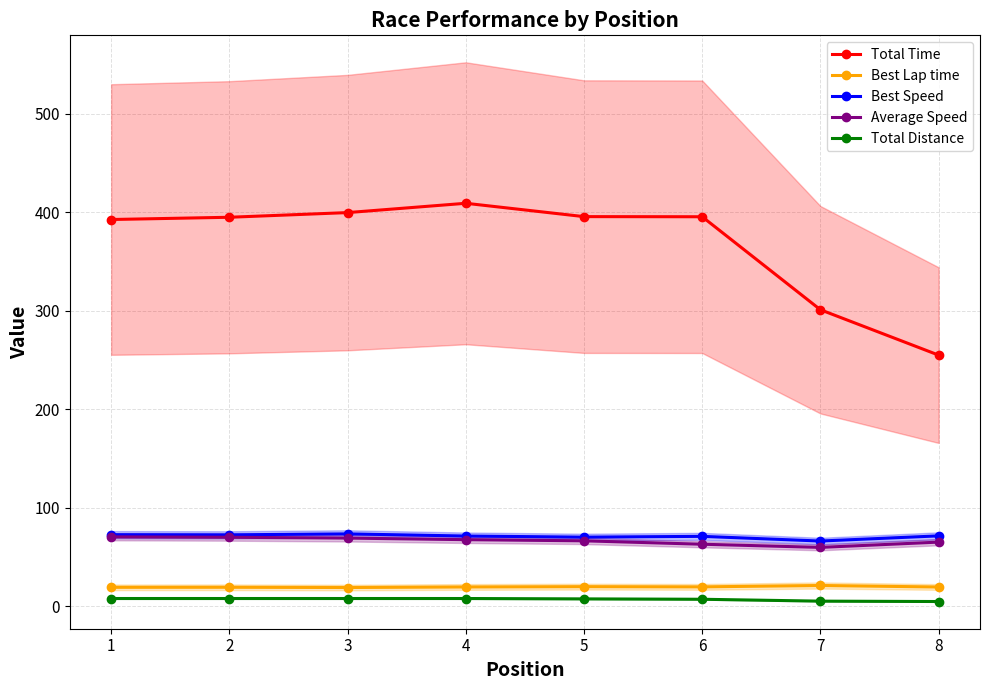

Which category has the highest value in the Best Lap time series?

7